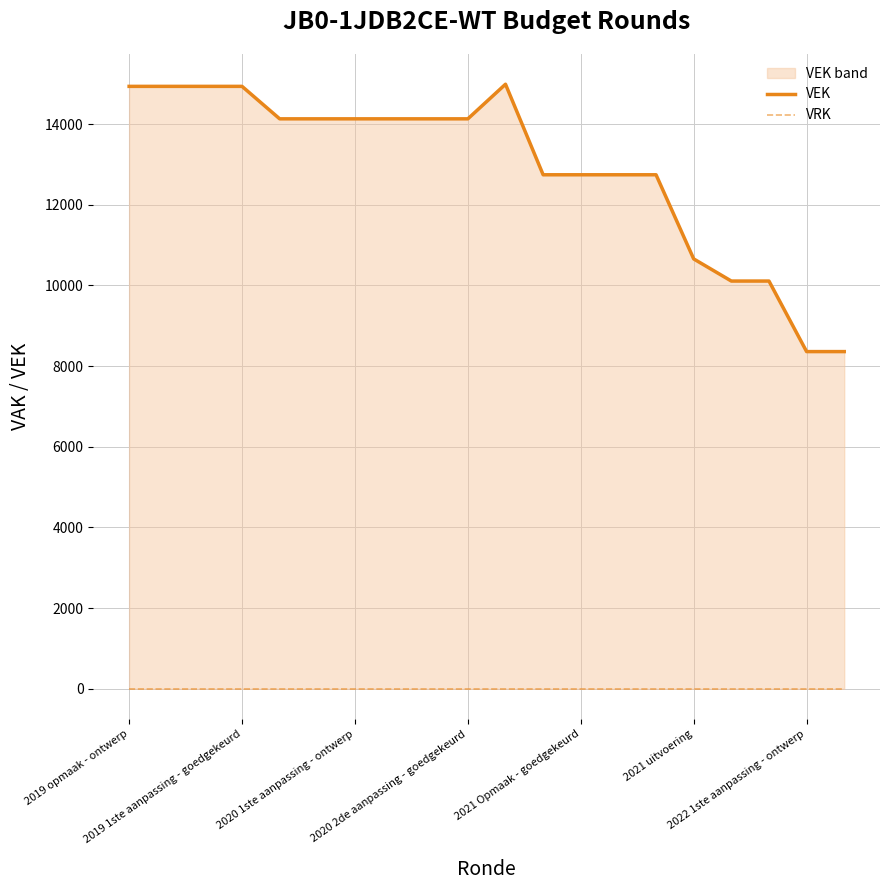

Which series has the largest range (max minus min)?

VEK